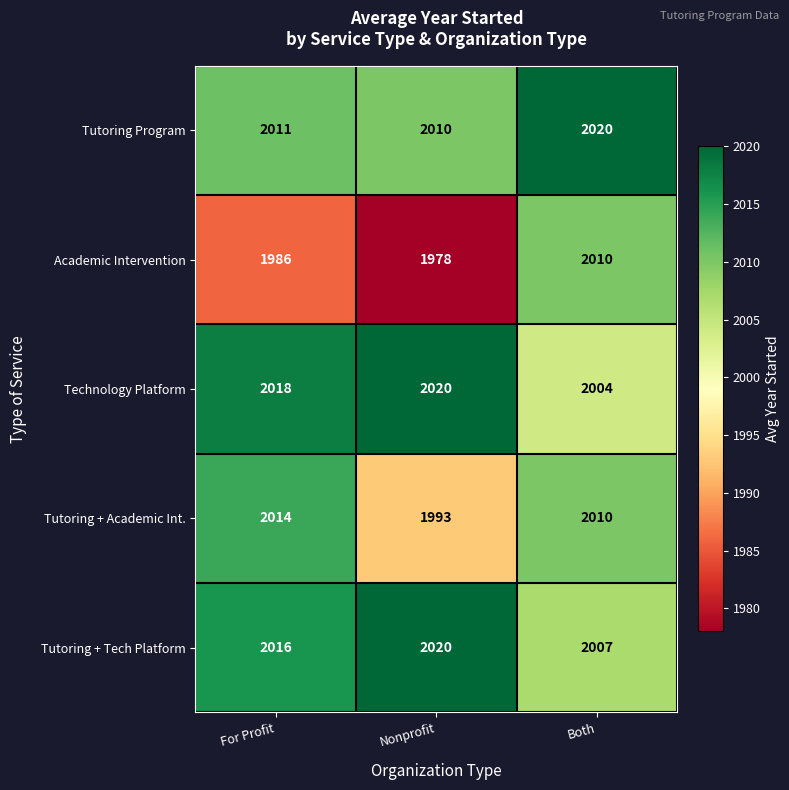

Where is Technology Platform nearest to the value 2012?

For Profit